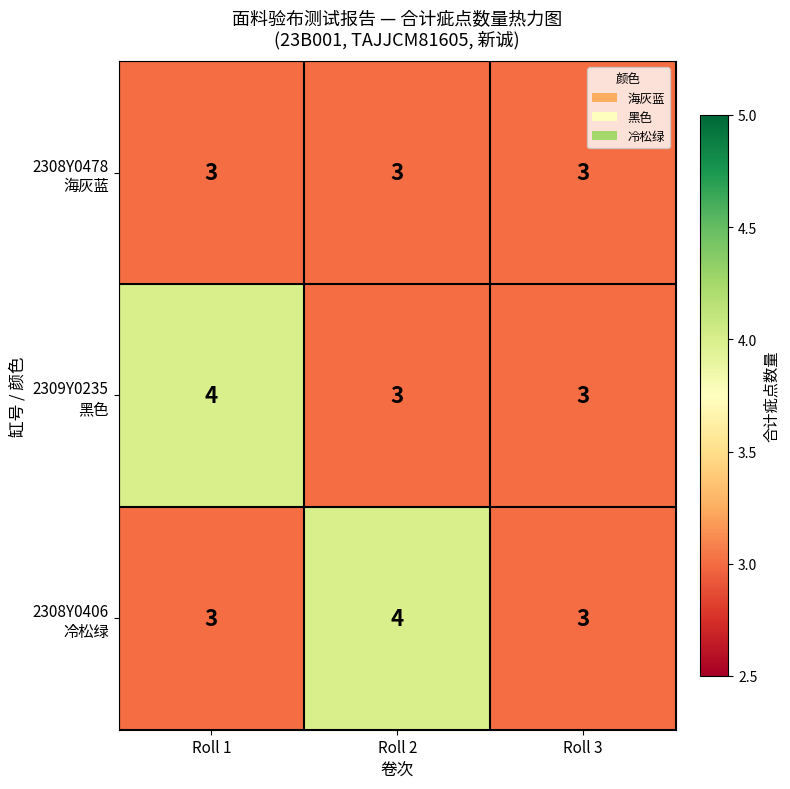

What is the total value across all series at Roll 2?

10